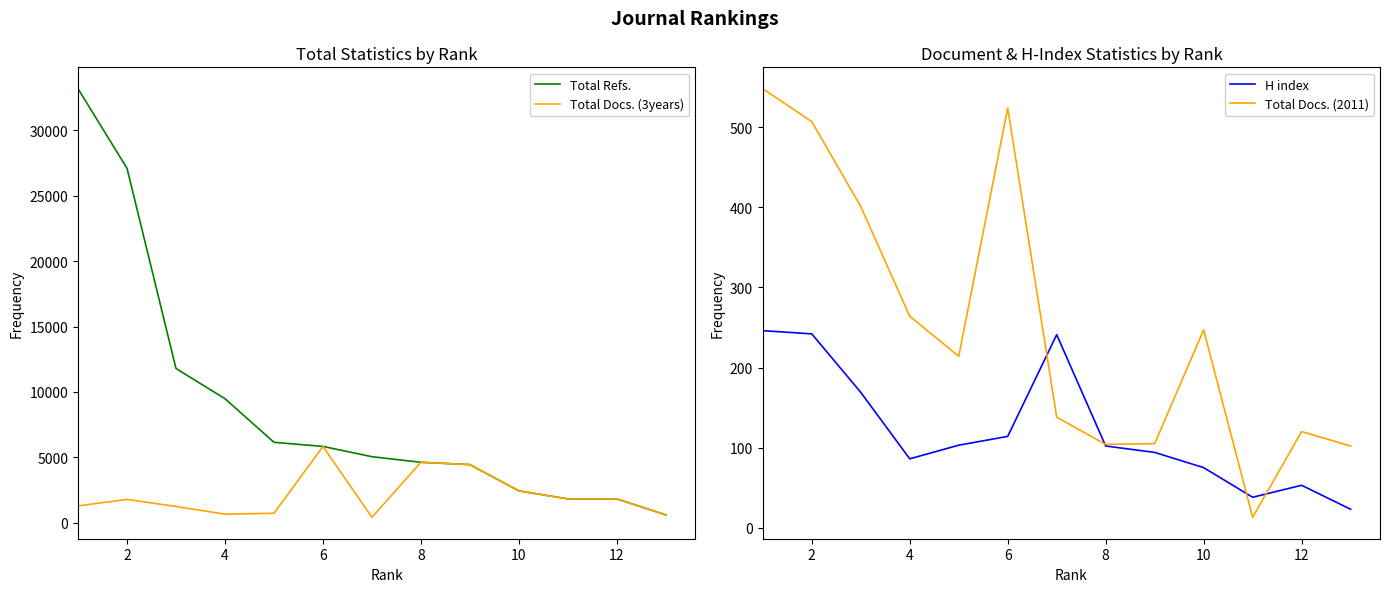

What is the approximate value of H index at 12, to the nearest 50?

50